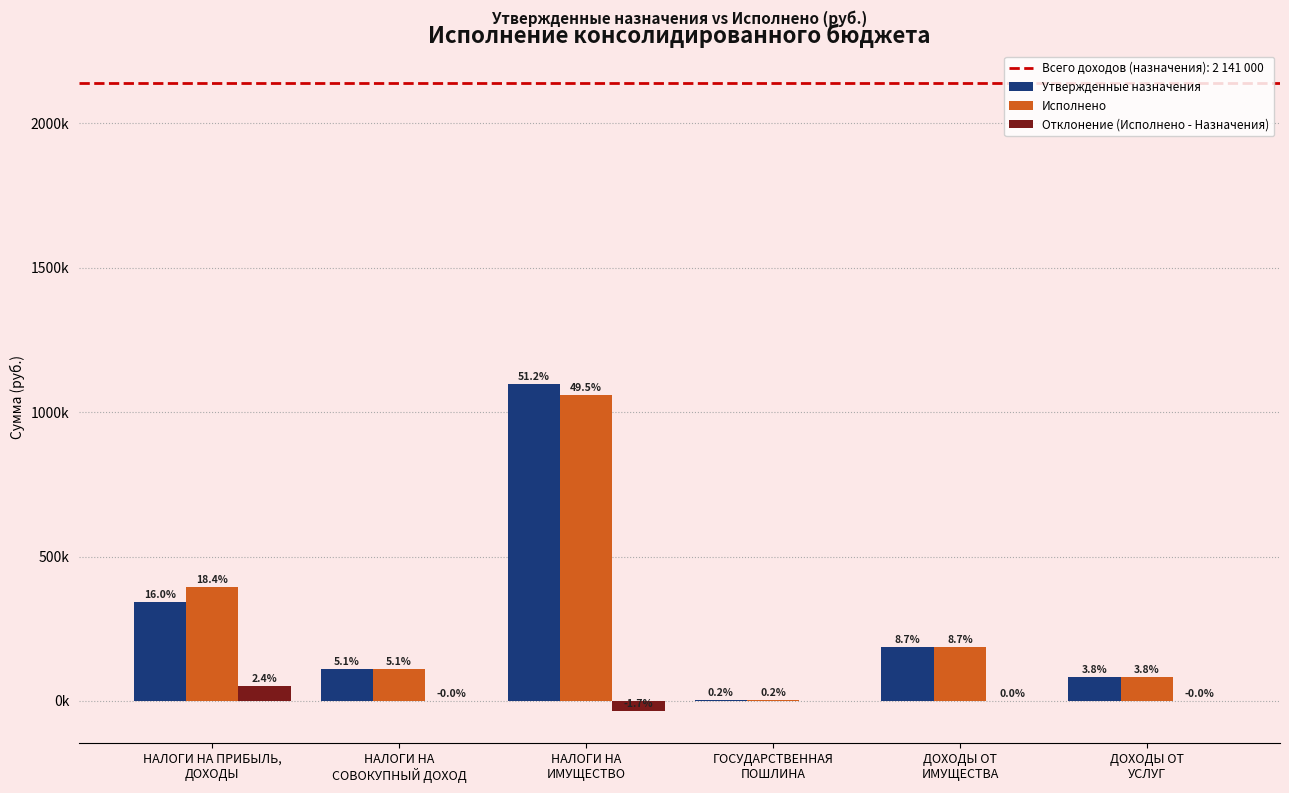

Are the bars horizontal?

No